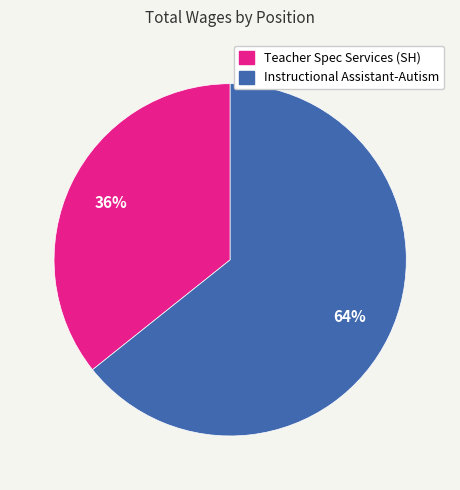

Is there any slice that represents more than half of the pie?

Yes